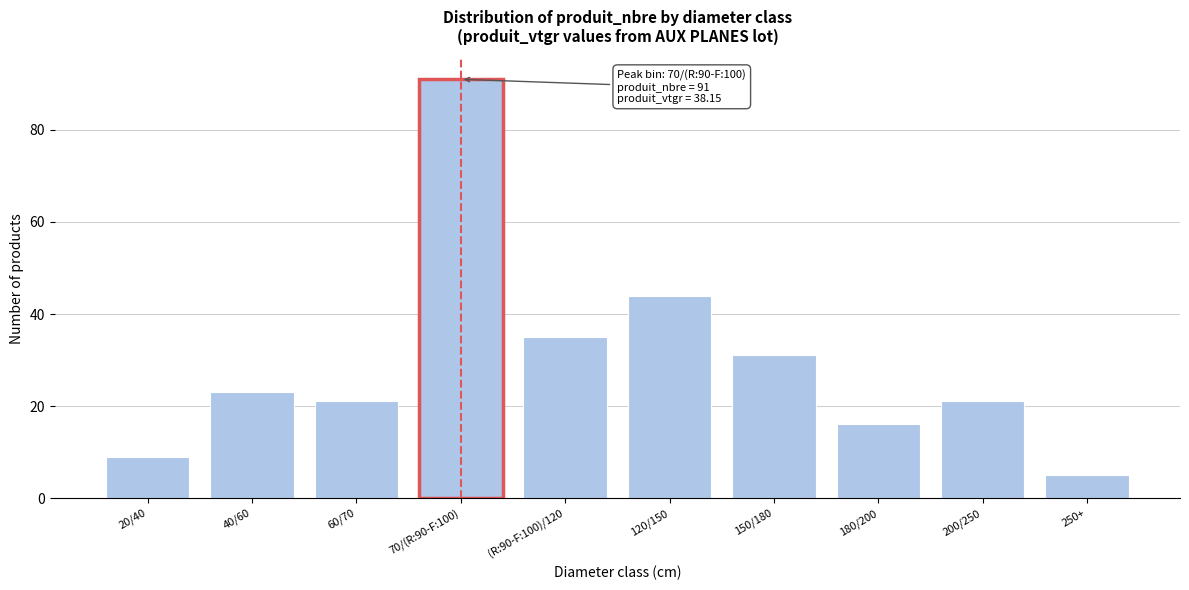

Reading left to right, extract all data points from this chart.

9	23	21	91	35	44	31	16	21	5